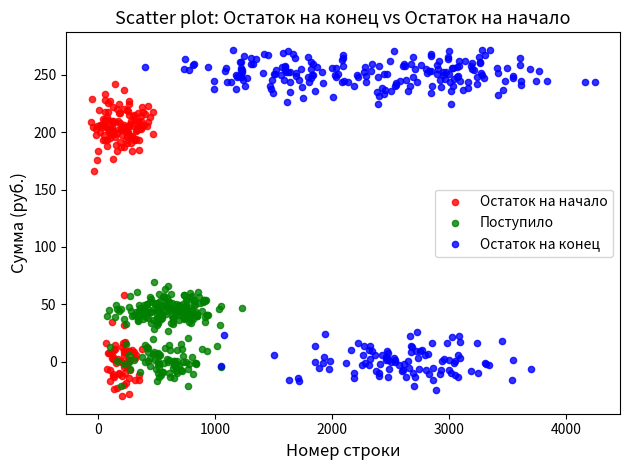

Which series contains the highest Y value?

Остаток на конец